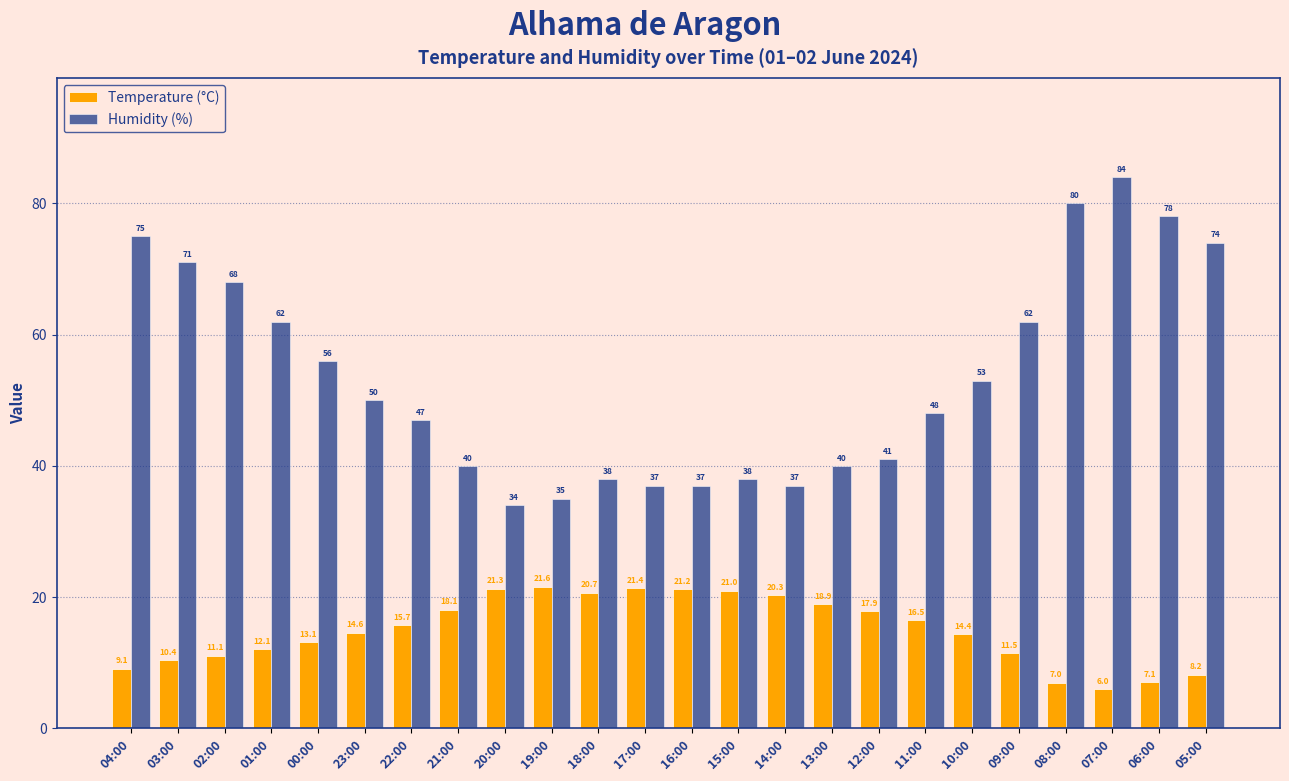

At how many categories does at least one series exceed 22?

24